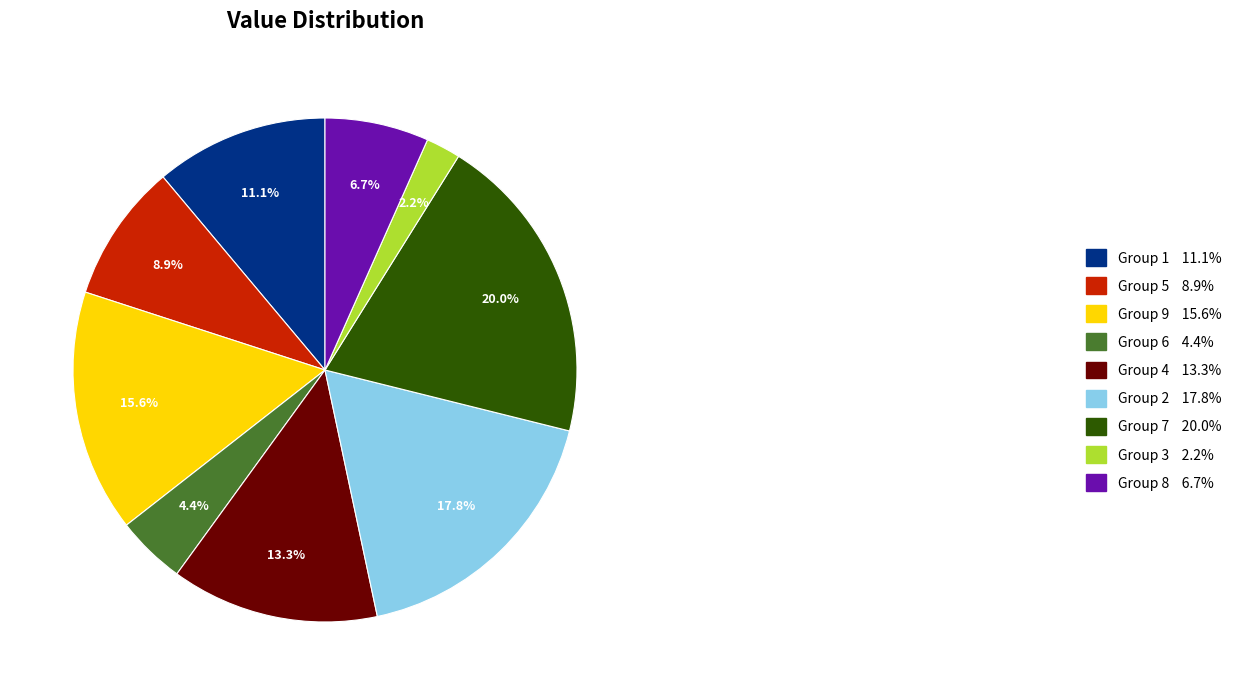

To the nearest percent, what is the difference between the largest and smallest slice percentages?

18%